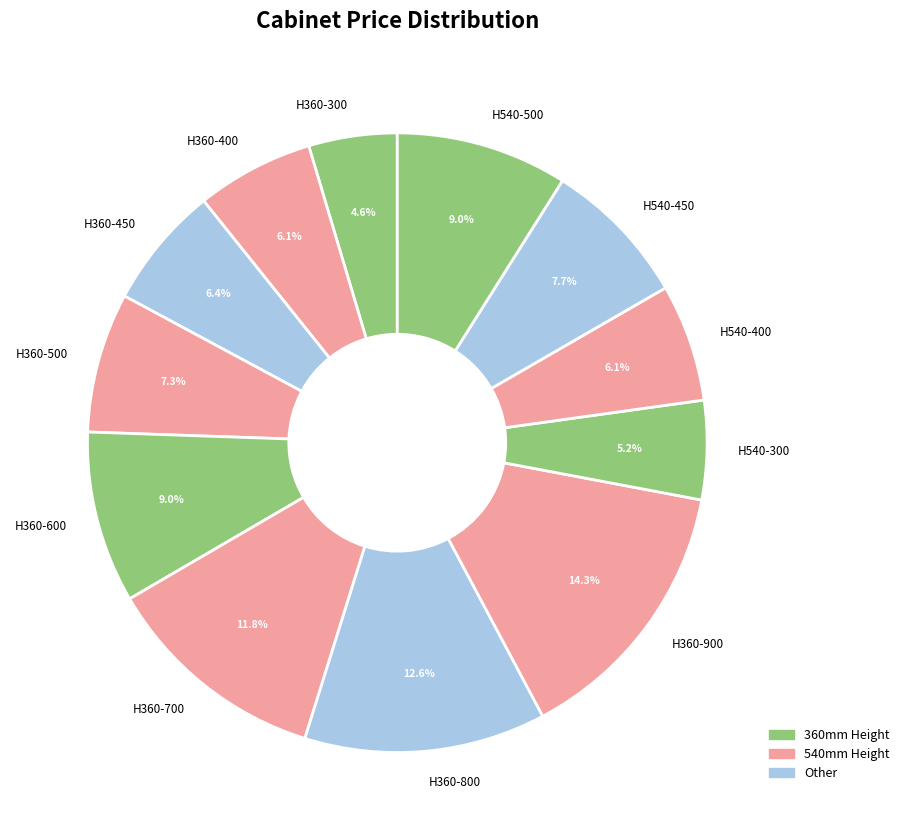

Count the number of slices in the pie.

12